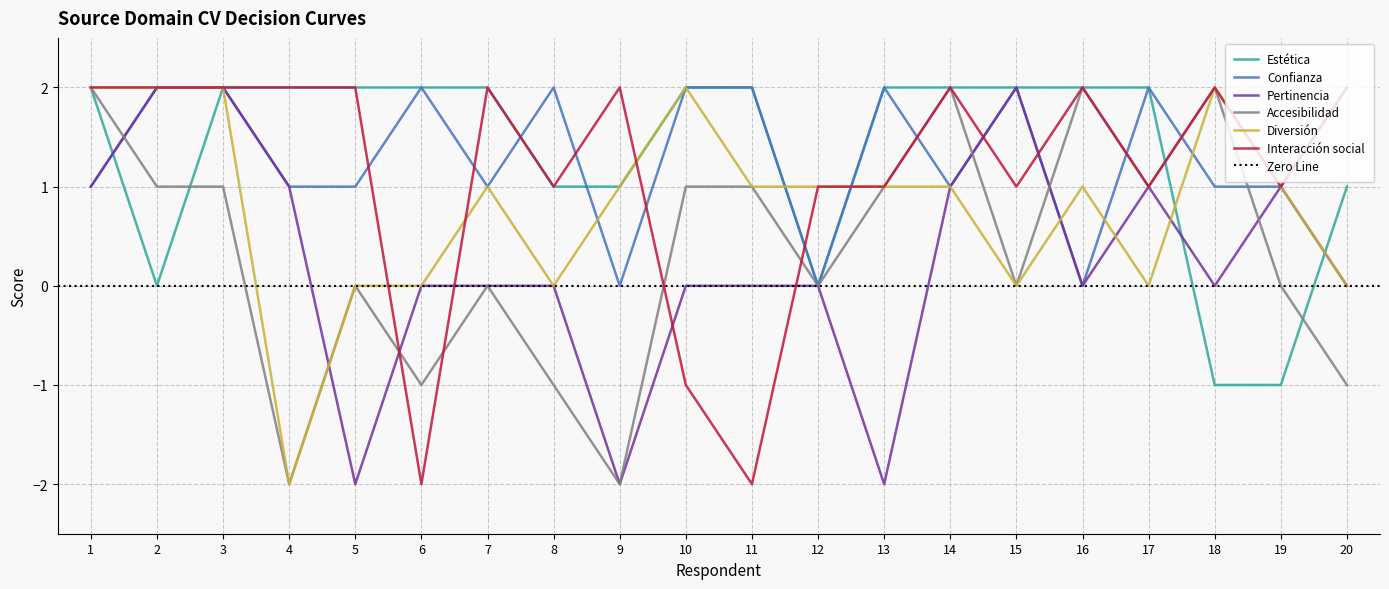

At how many categories does at least one series exceed 1?

18